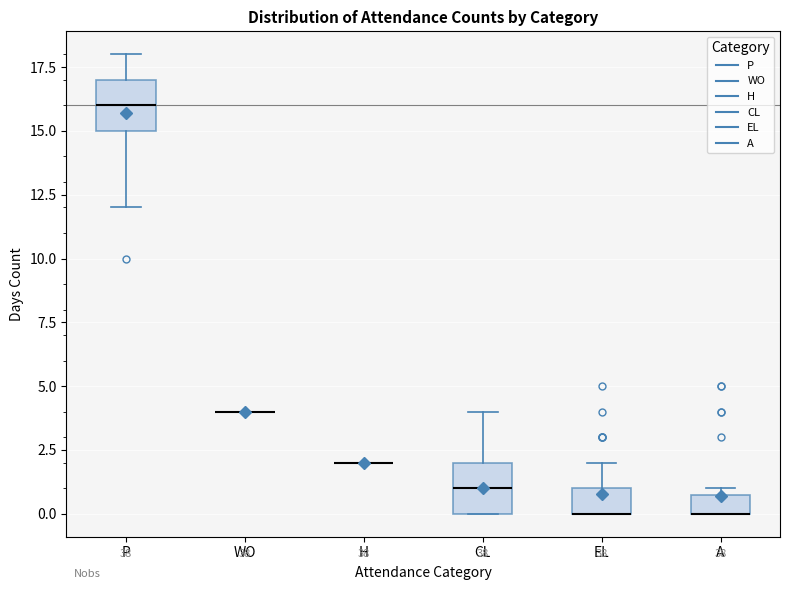

Where is the lower edge of the box for A on the y-axis? The values are not printed on the chart, so give them approximately, as read against the axis.

0